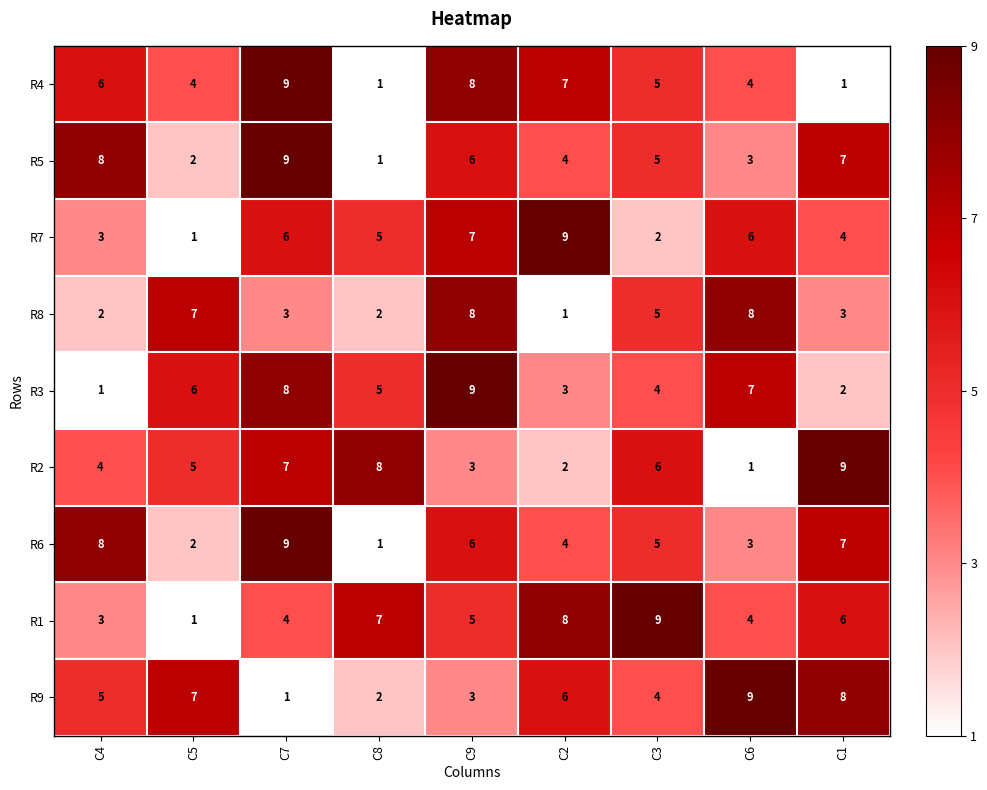

What is the maximum value for R7?

9